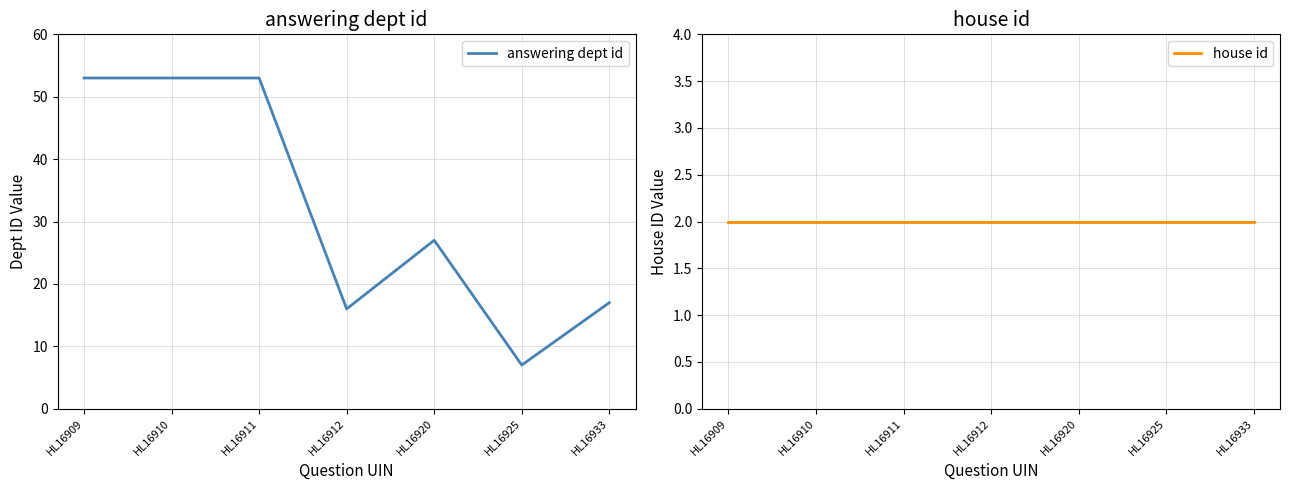

True or false: answering dept id has more than 1 interior local peaks.

False